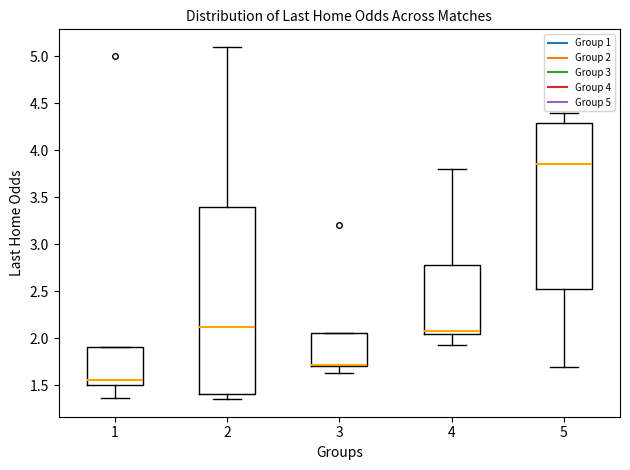

Reading left to right, read every box against the y-axis: the position of its median line, the range the box covers, and the ends of its whiskers. The values are not printed on the chart, so give them approximately, as read against the axis.

1: median 1.55, box 1.50 to 1.90, whiskers 1.35 to 1.90
2: median 2.10, box 1.40 to 3.40, whiskers 1.35 to 5.10
3: median 1.70 (drawn on the box's lower edge), box 1.70 to 2.05, whiskers 1.65 to 2.05
4: median 2.10, box 2.05 to 2.80, whiskers 1.95 to 3.80
5: median 3.85, box 2.50 to 4.30, whiskers 1.70 to 4.40